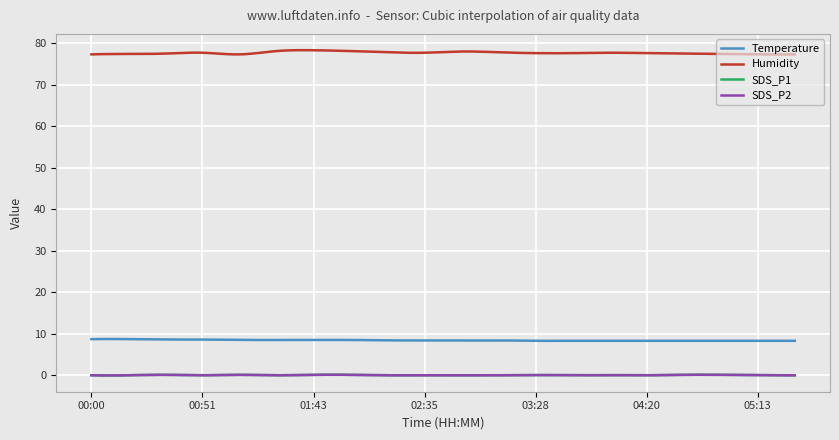

Is this an area chart (filled region under the line)?

No